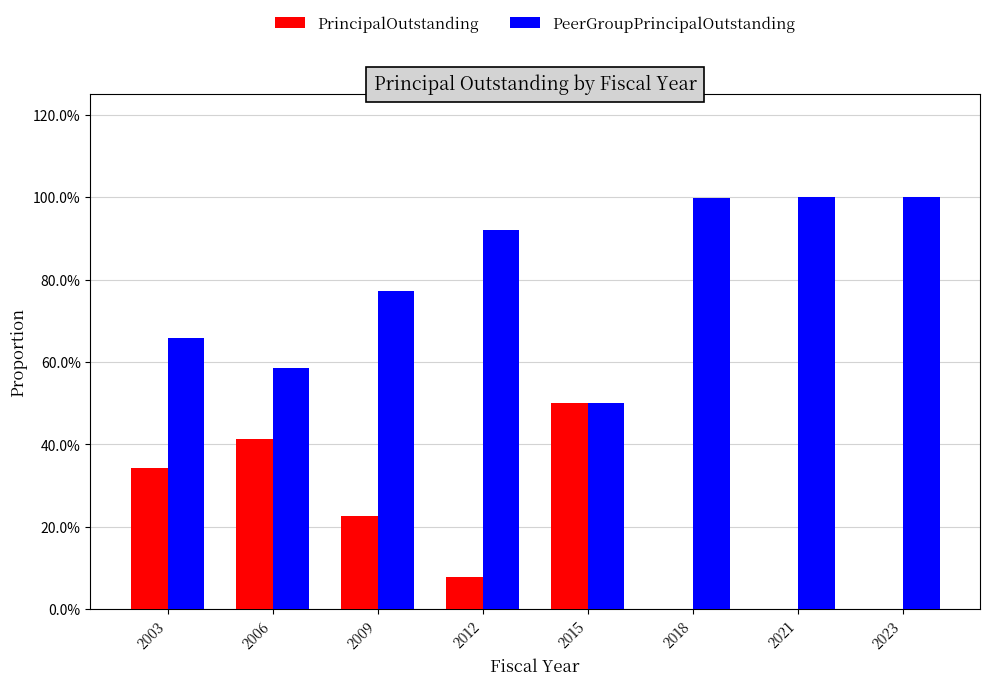

What are all the series names shown in the legend?

PrincipalOutstanding, PeerGroupPrincipalOutstanding